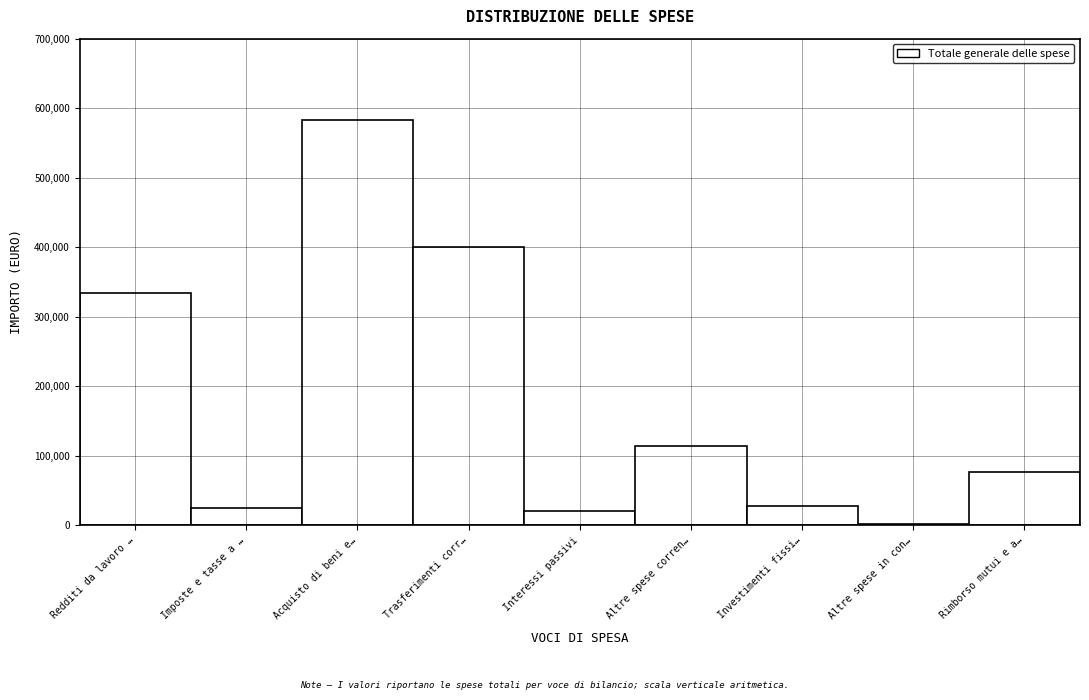

Reading left to right, extract all data points from this chart.

Redditi da lavoro …=334353.9	Imposte e tasse a …=24395.7	Acquisto di beni e…=583355.9	Trasferimenti corr…=400551.4	Interessi passivi=20176.5	Altre spese corren…=114229.6	Investimenti fissi…=28000.0	Altre spese in con…=2000.0	Rimborso mutui e a…=76772.6